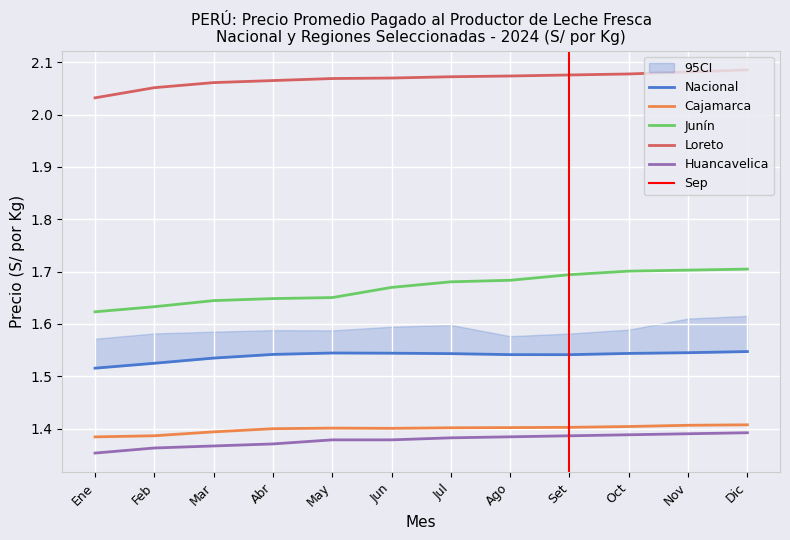

True or false: Loreto and Junín intersect in this chart.

False